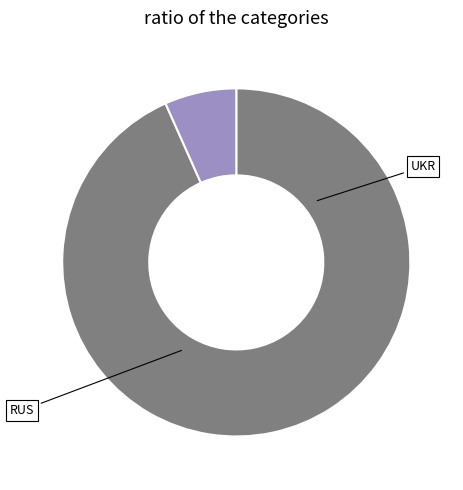

Is it true that UKR is 7% of the pie?

True